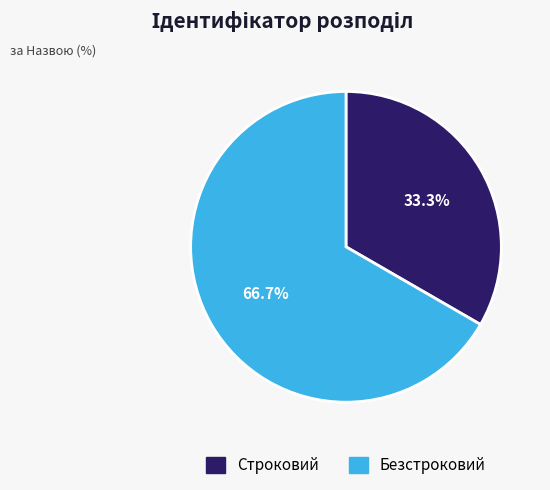

What percentage is NOT represented by Безстроковий?

33.3%